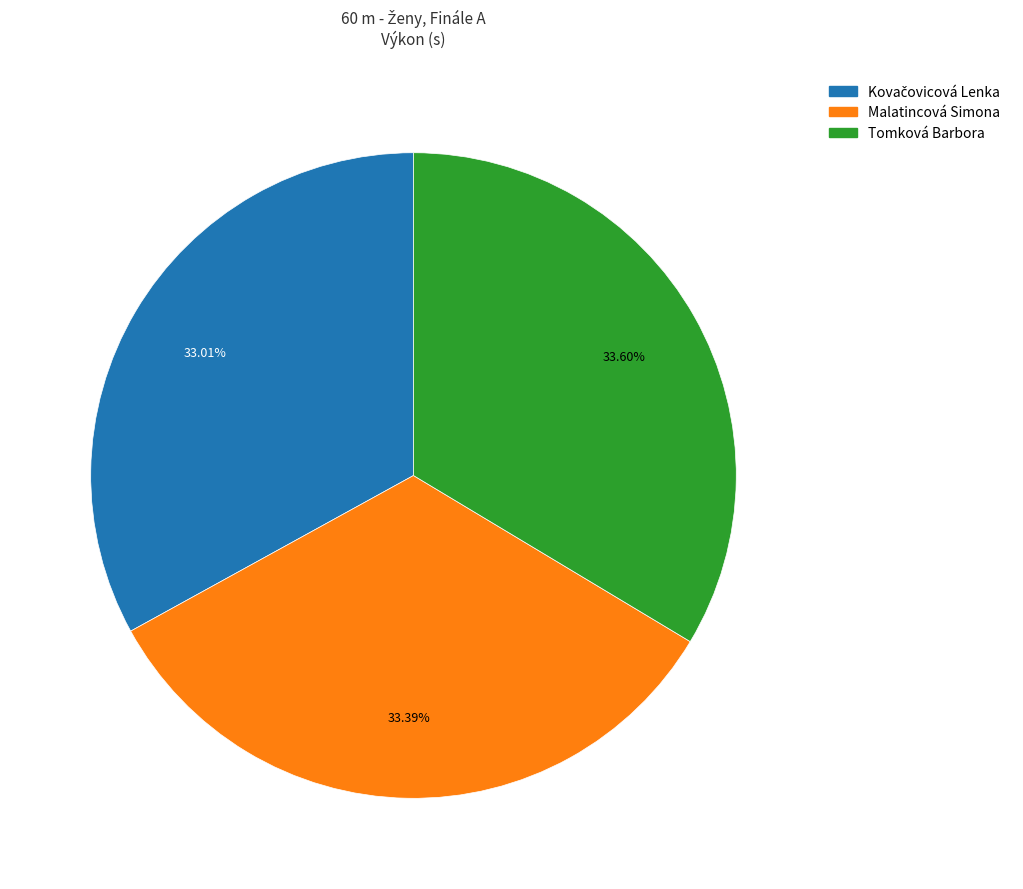

Count the number of slices in the pie.

3